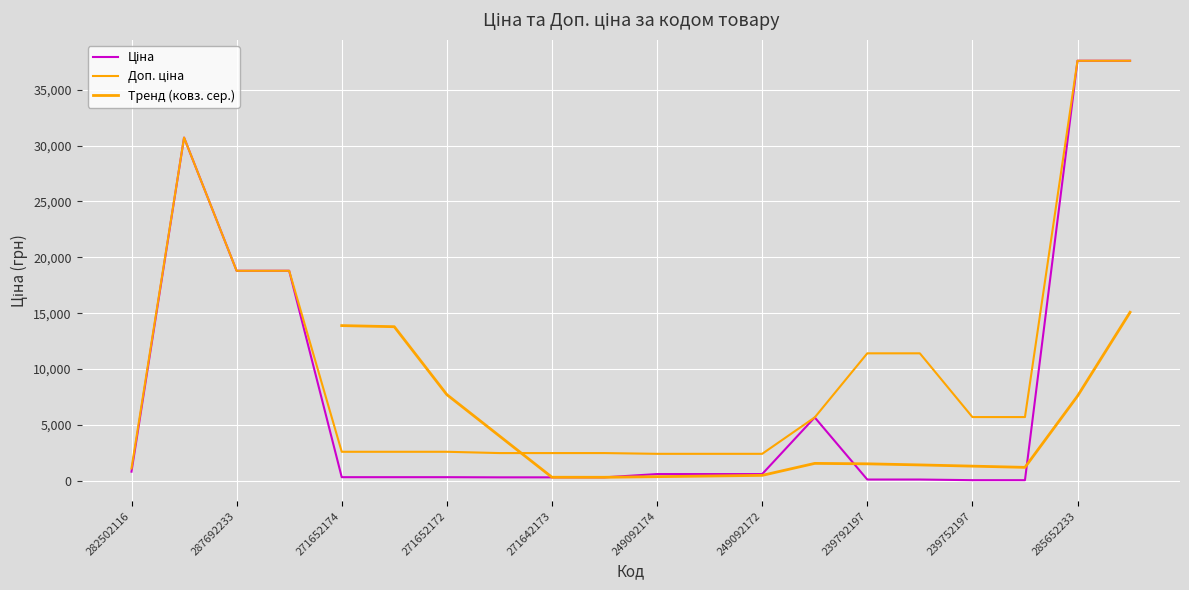

Reading right to left, extract all data points from this chart.

Ціна: 37593.6	37593.6	57.0	57.0	114.1	114.1	5673.8	603.7	603.7	603.7	310.3	310.3	310.3	324.8	324.8	324.8	18796.8	18796.8	30717.1	818.5
Доп. ціна: 37593.6	37593.6	5705.0	5705.0	11410.0	11410.0	5673.8	2414.8	2414.8	2414.8	2482.4	2482.4	2482.4	2598.3	2598.3	2598.3	18796.8	18796.8	30717.1	1109.2